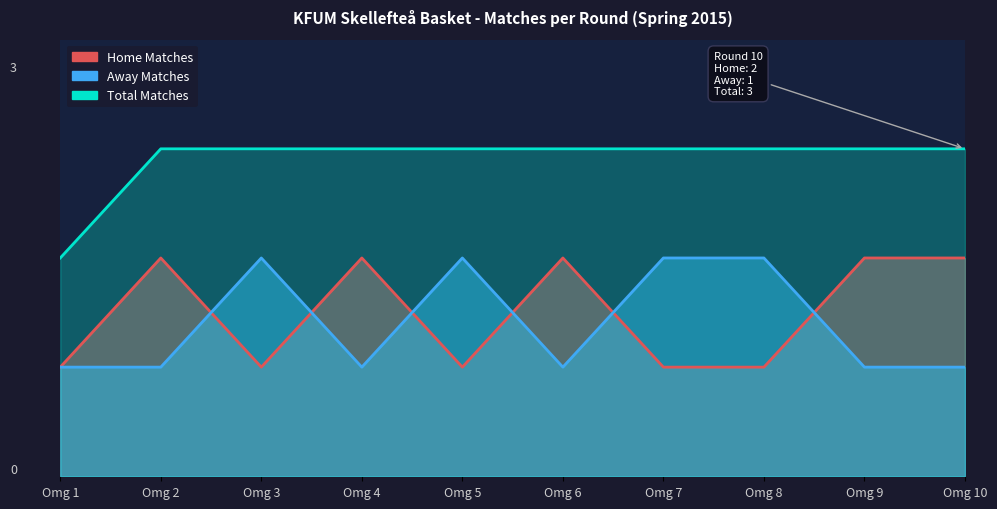

What is the maximum value shown in the chart?

3